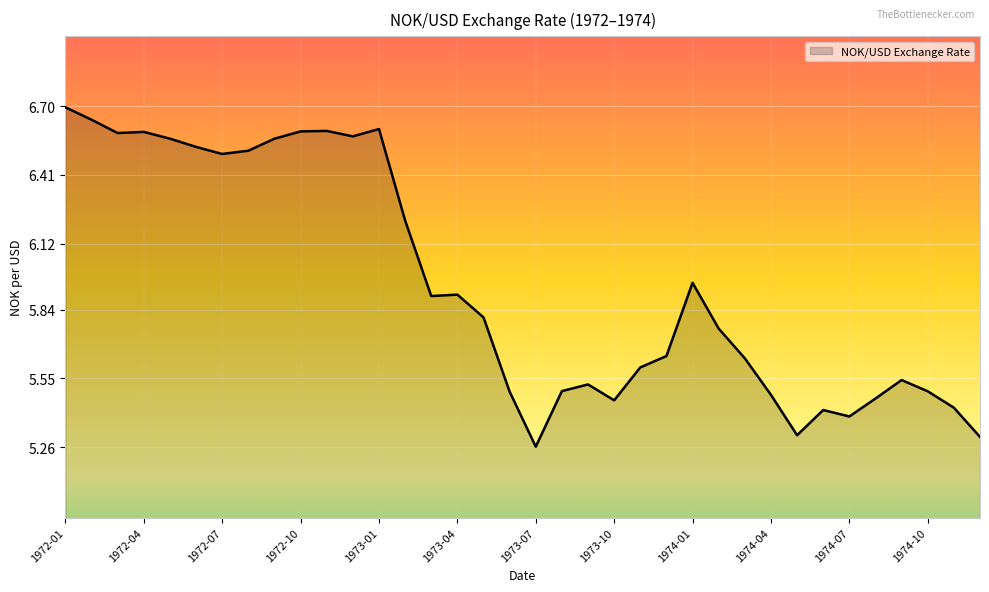

What is the greatest value displayed?

6.7